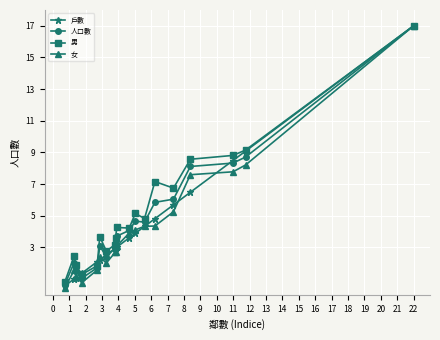

What is the greatest value displayed?

17.0